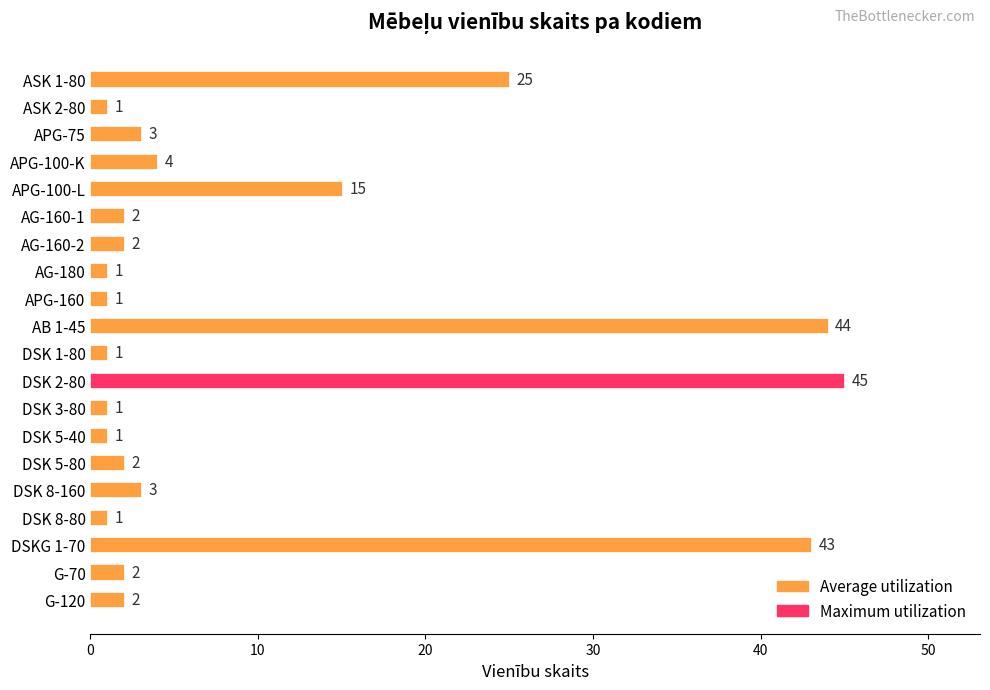

The chart shows a value of 3 at DSK 8-160. True or false?

True